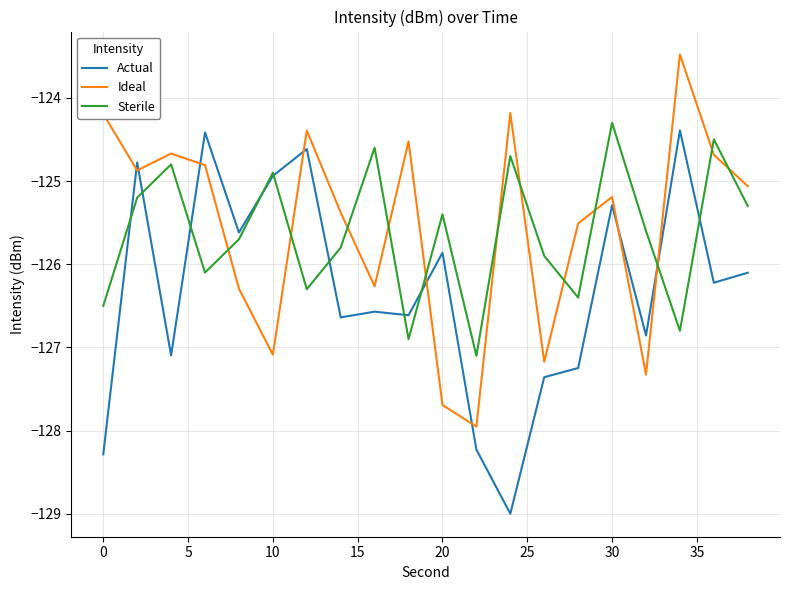

What is the maximum value for Ideal?

-123.5